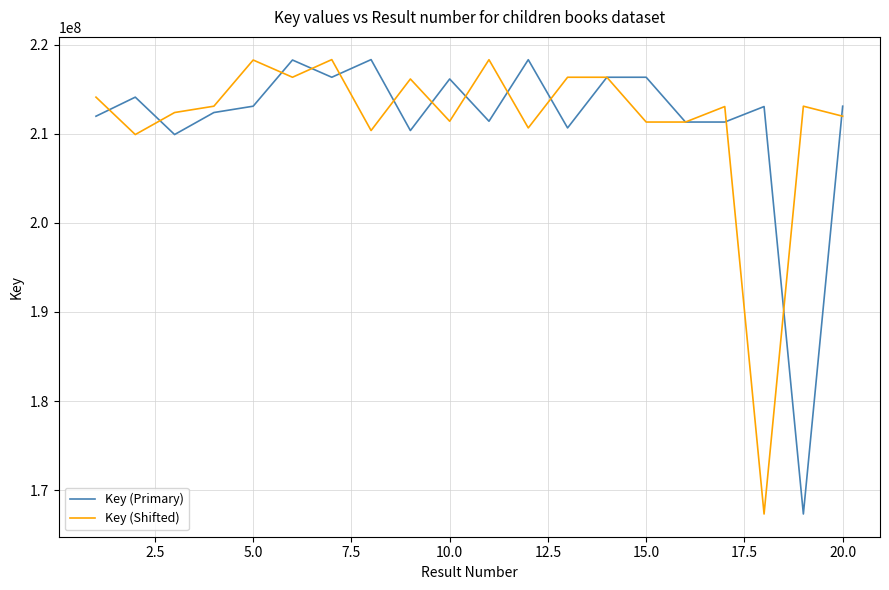

Count the number of data series in this chart.

2